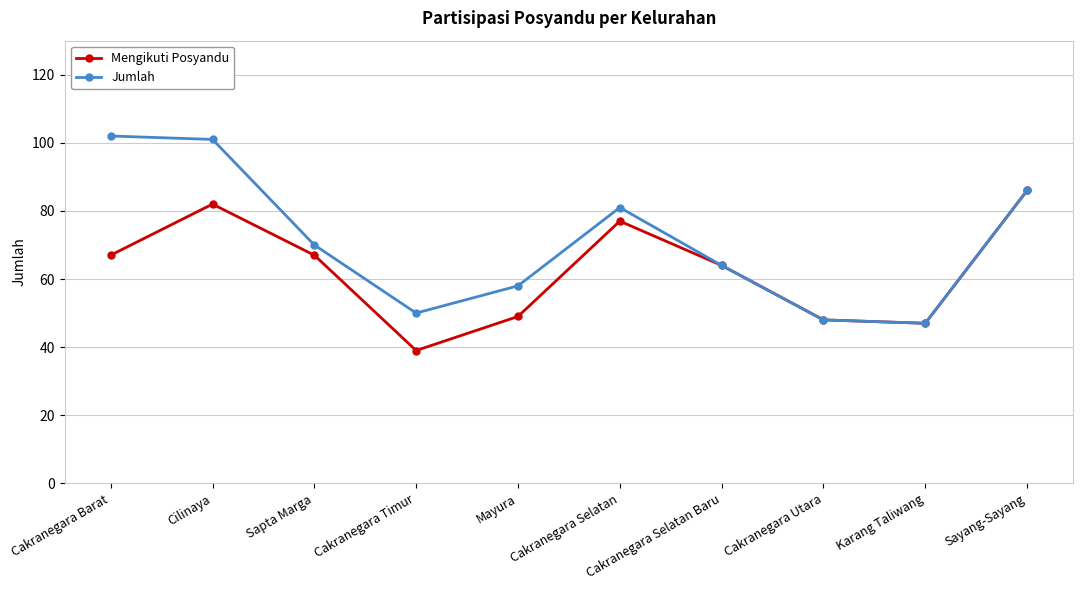

What position from the left is Cakranegara Barat?

1